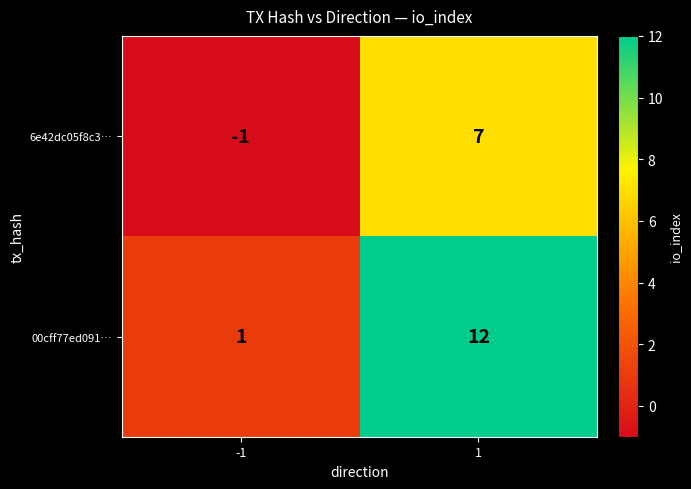

What is the difference between the highest and lowest values at -1?

2